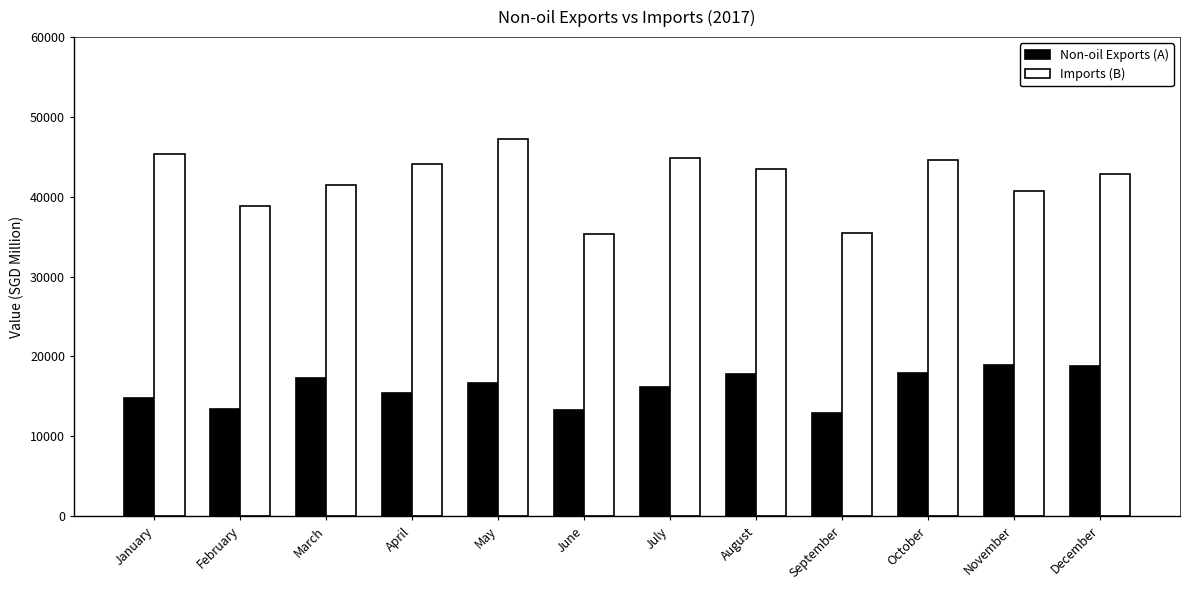

Is the value of Non-oil Exports (A) at January greater than the value of Imports (B) at November?

No